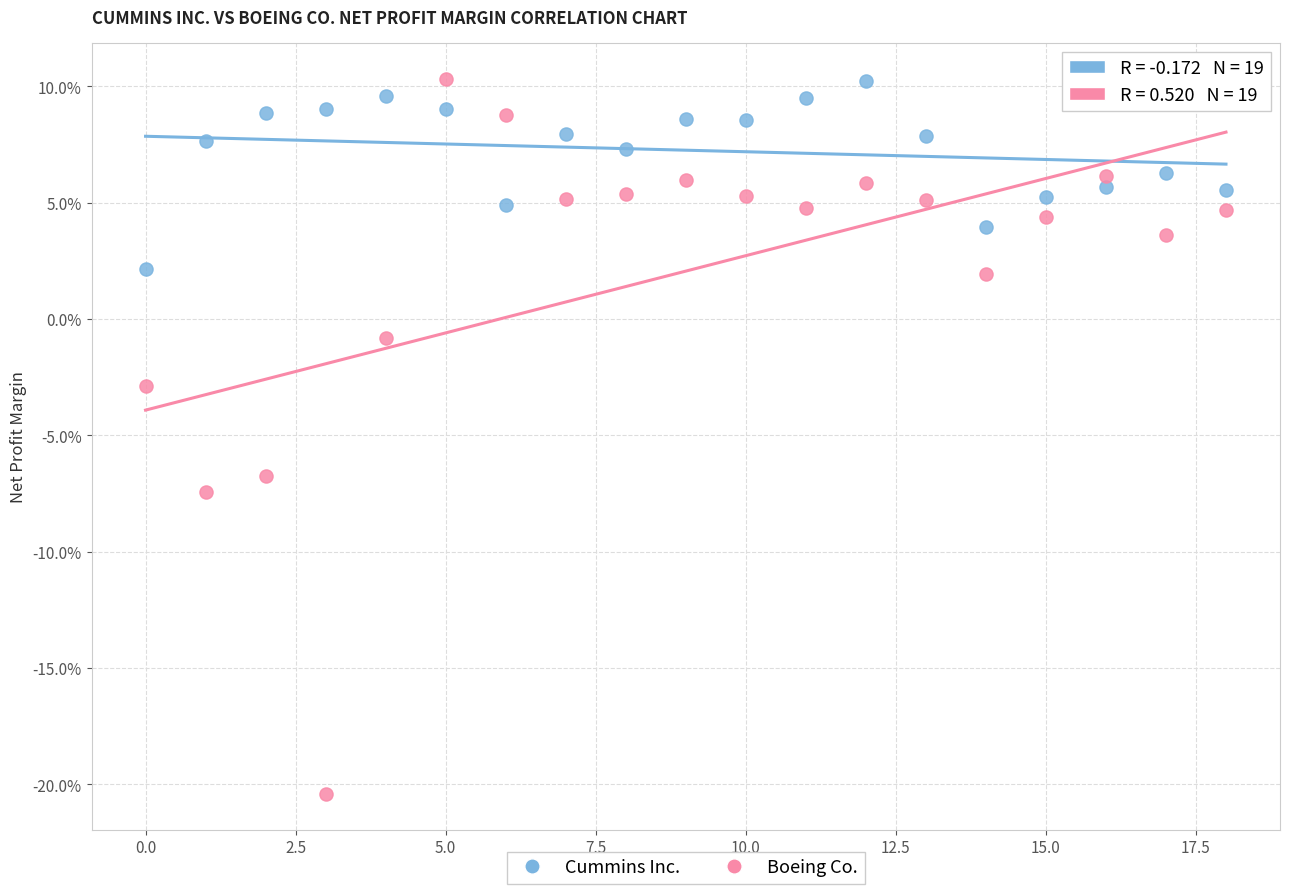

Which series reaches the minimum Y coordinate?

Boeing Co.